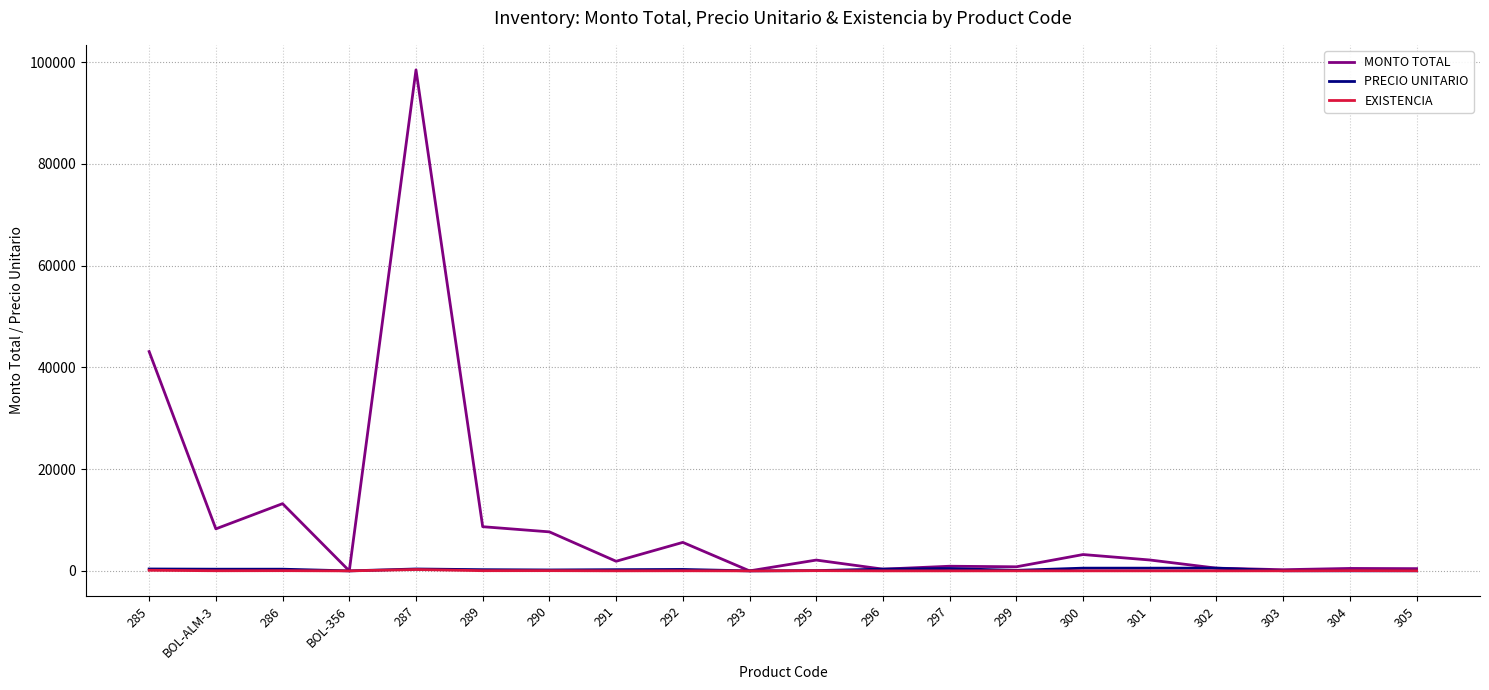

What is the maximum value for MONTO TOTAL?

98500.5